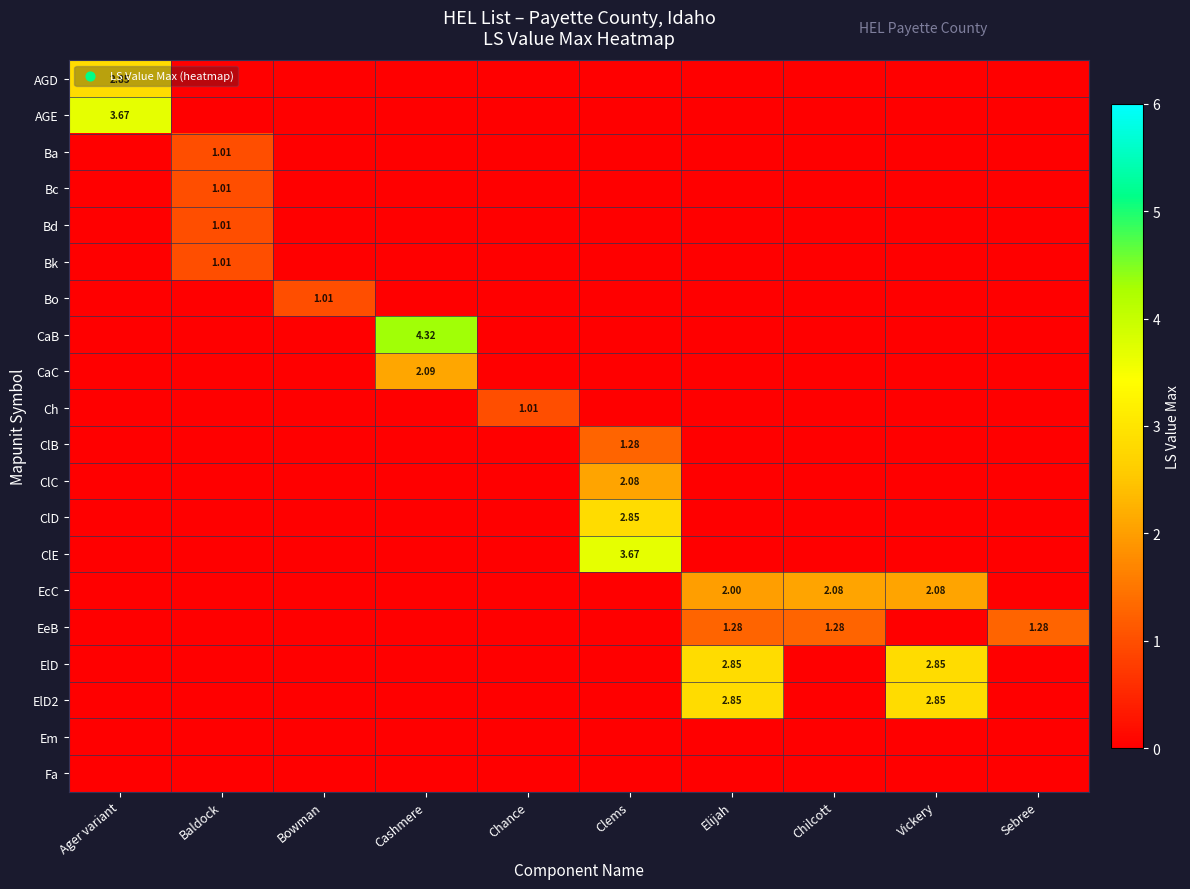

Count the number of categories in the chart.

10